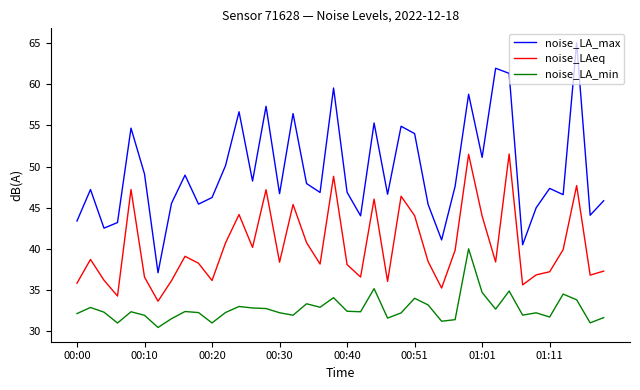

What is the maximum value shown in the chart?

65.1